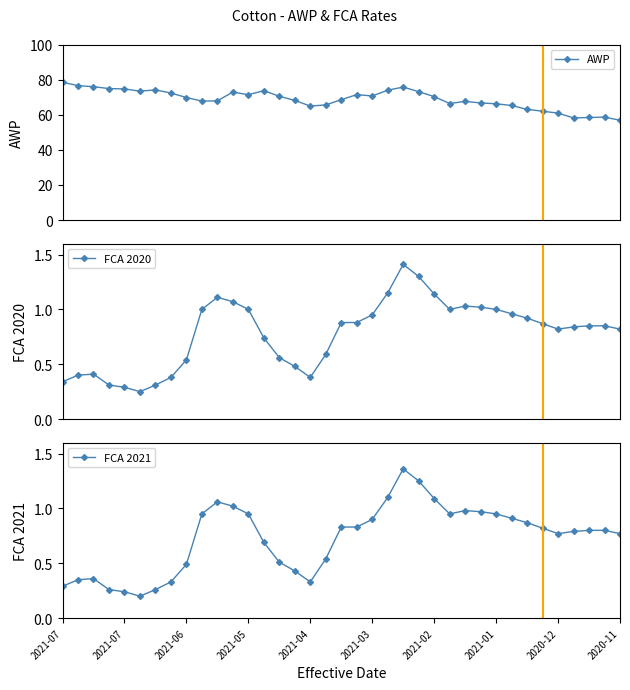

True or false: FCA 2021 and FCA 2020 intersect in this chart.

False